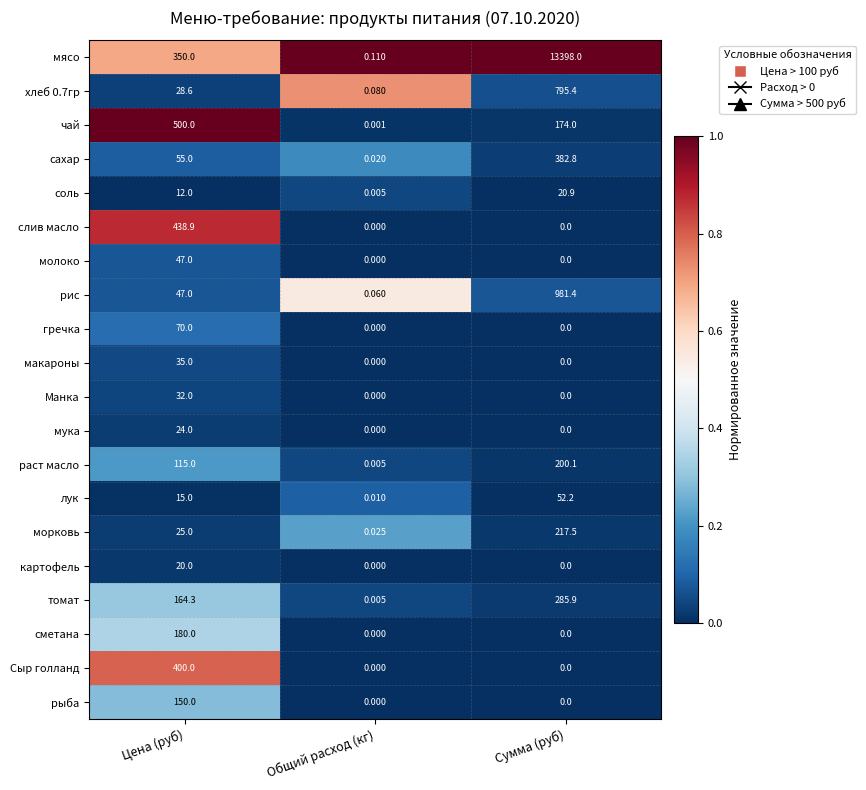

List the labels in order of хлеб 0.7гр value, largest first.

Сумма (руб), Цена (руб), Общий расход (кг)